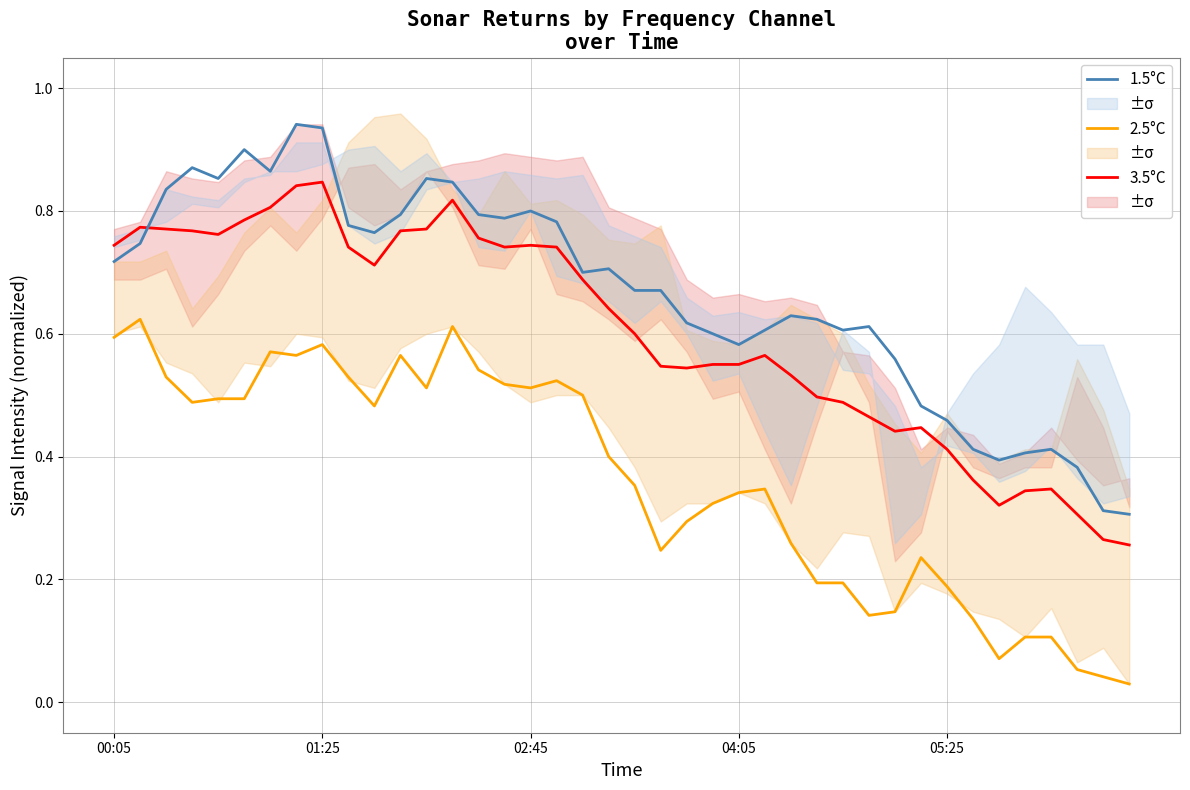

True or false: 1.5°C and 2.5°C intersect in this chart.

False